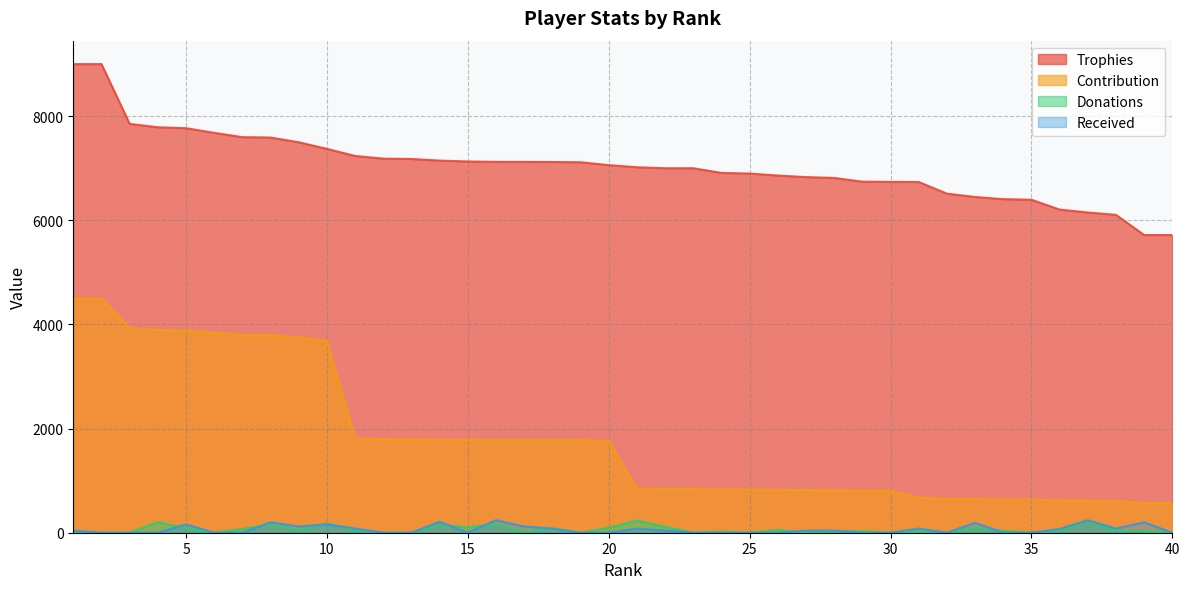

Where does the Received series first go above 40?

5